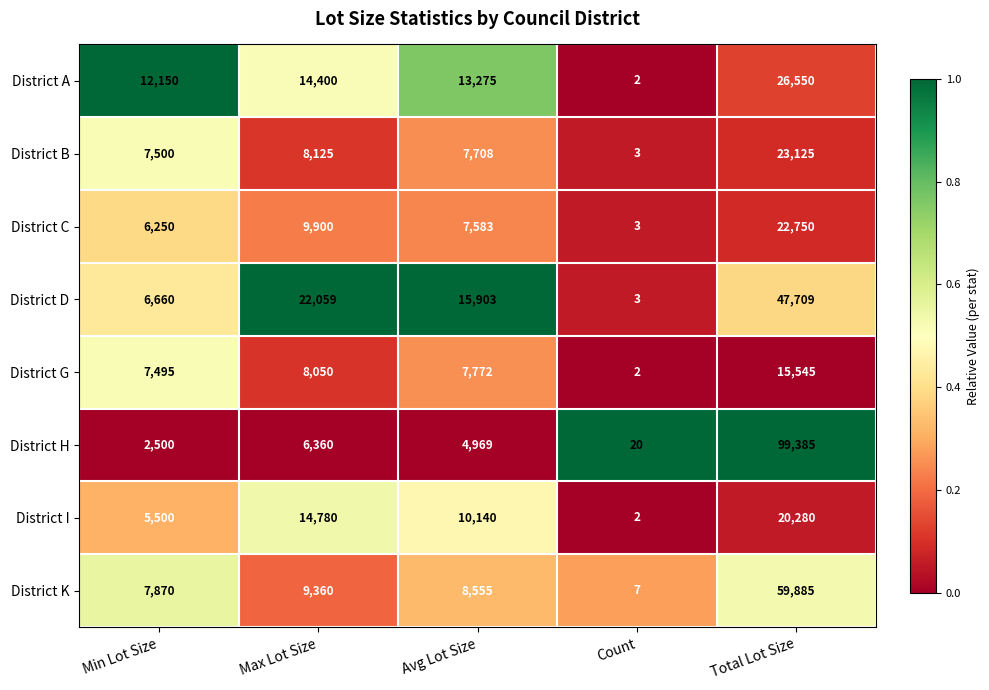

At which label is District A closest to 13276?

Avg Lot Size